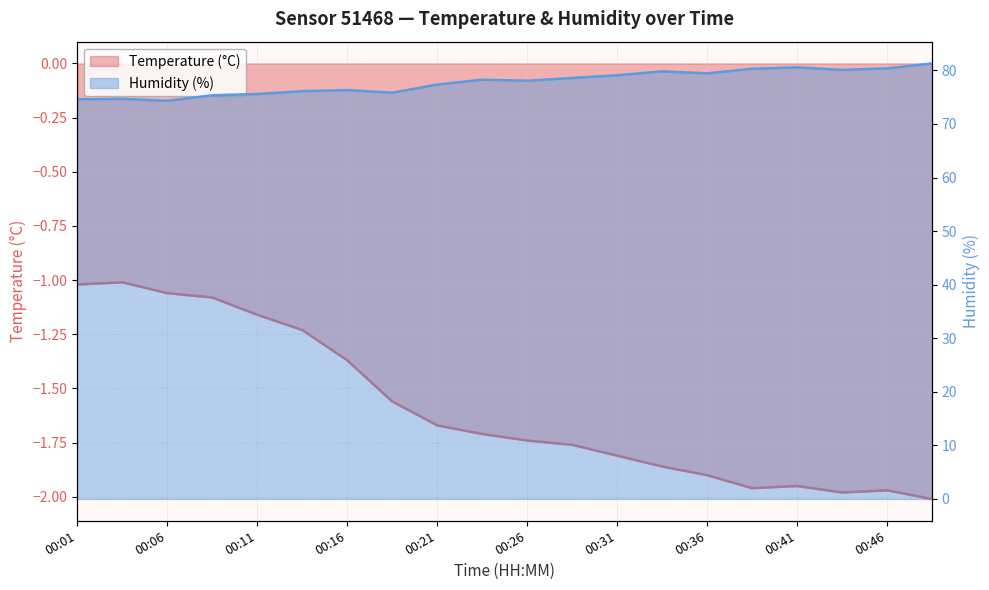

Which category has the lowest value across all series?

00:49